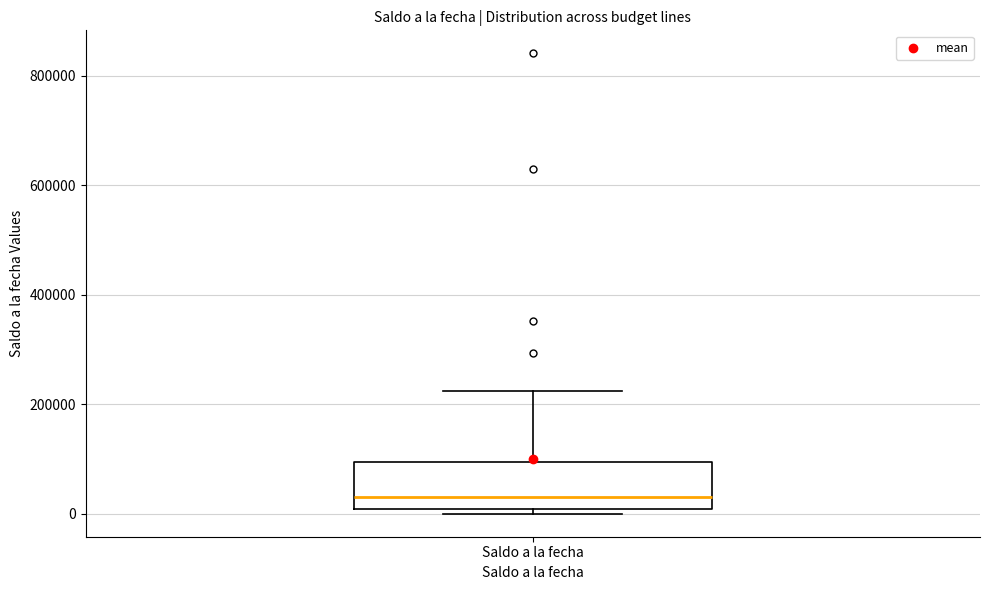

Transcribe this box plot: give where the median line is, the range the box spans, and where the two whiskers end, as read against the y-axis. The values are not printed on the chart, so give them approximately, as read against the axis.

median 40000, box 0 to 100000, whiskers 0 (just below the box's lower edge) to 220000